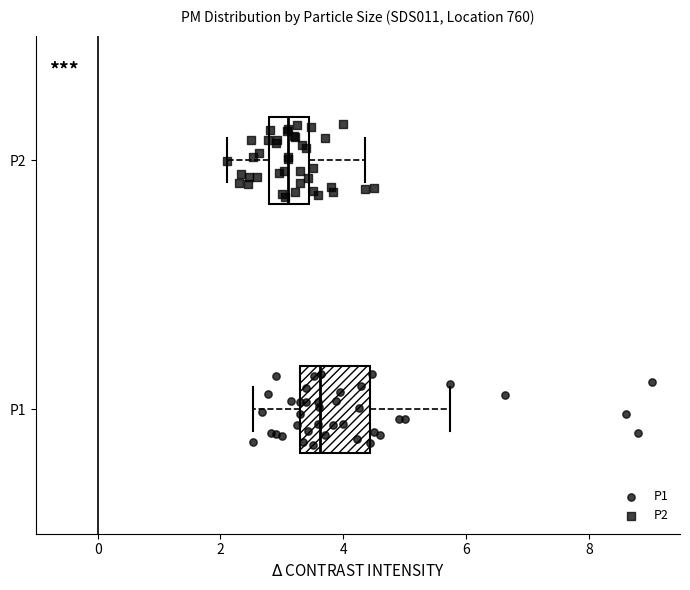

Where does the left whisker of the box for P1 end on the x-axis? The values are not printed on the chart, so give them approximately, as read against the axis.

2.6